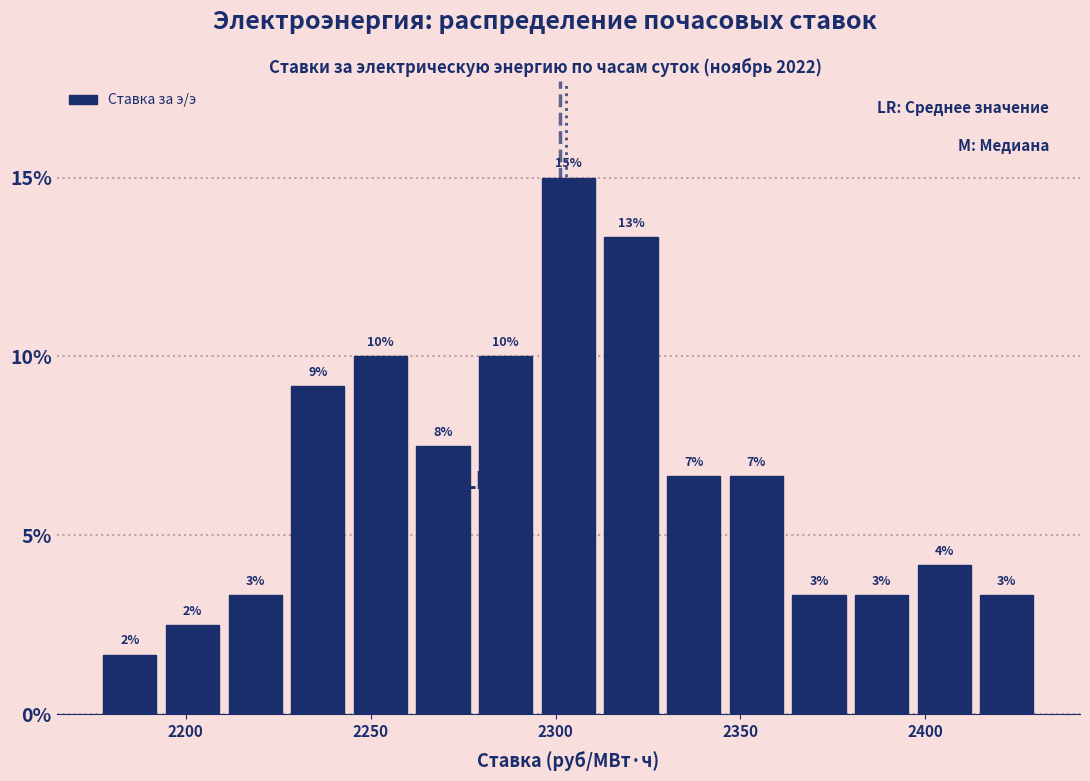

Around what value on the x-axis is the tallest bar? Give the approximate position of its centre, as read against the axis.

2305